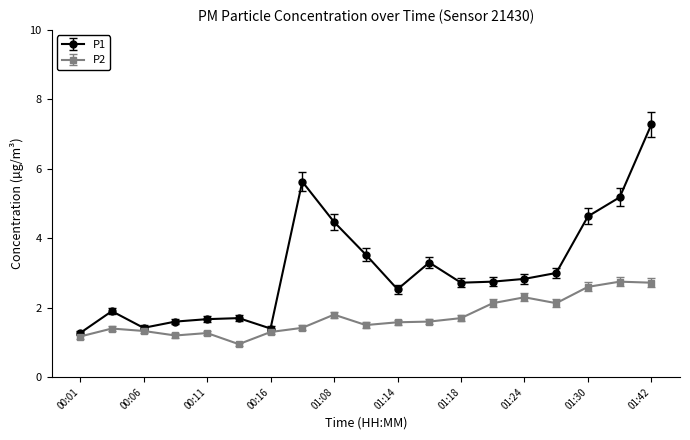

Which series has the largest range (max minus min)?

P1